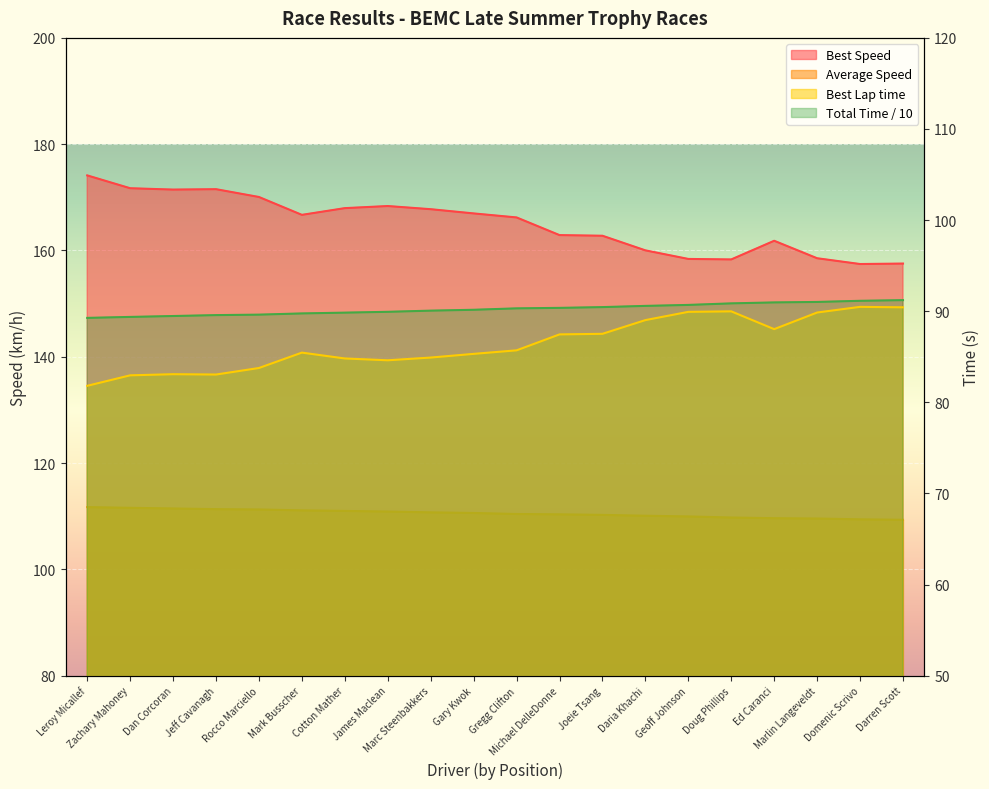

At which label does Best Speed first exceed 166?

Leroy Micallef